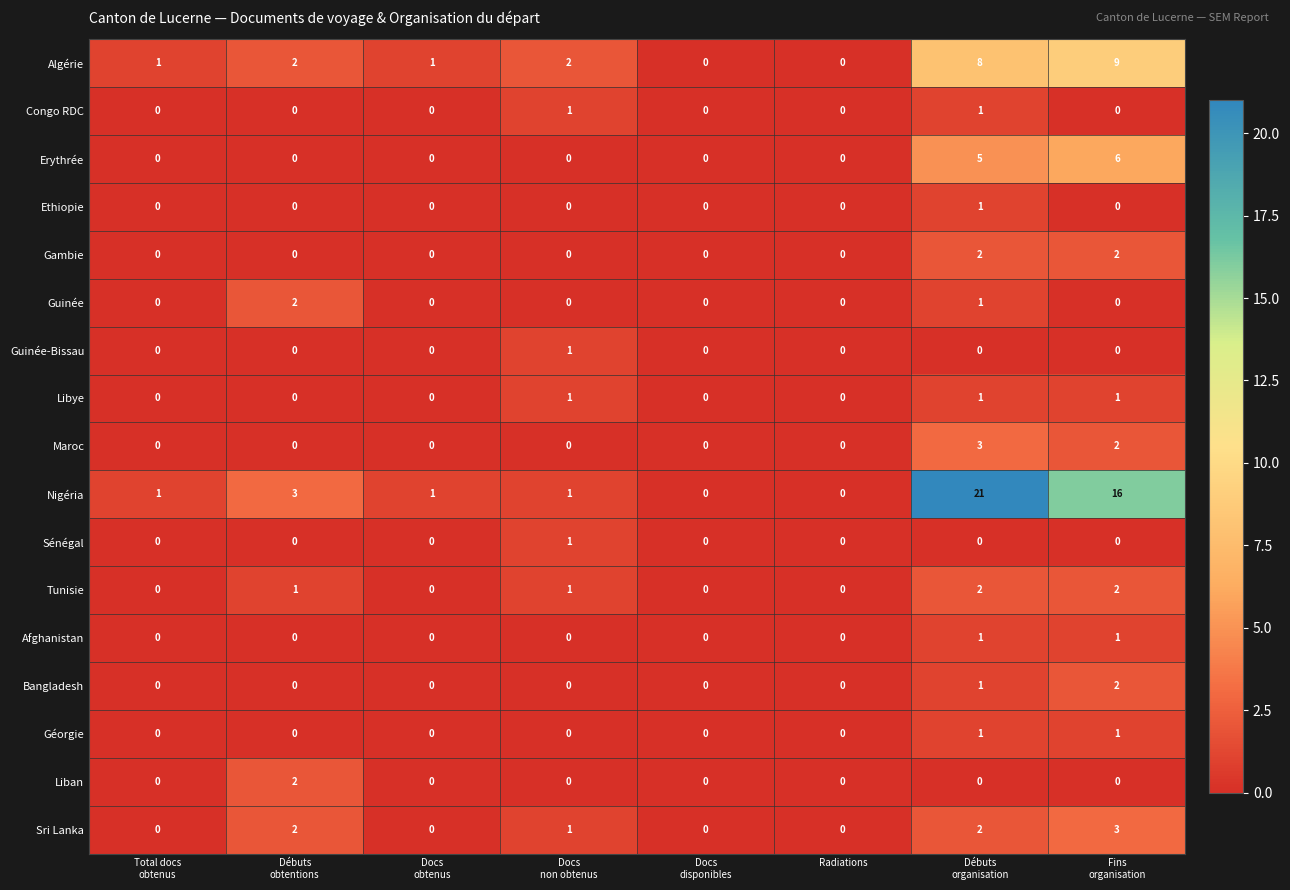

What is the average value of the Algérie series?

3